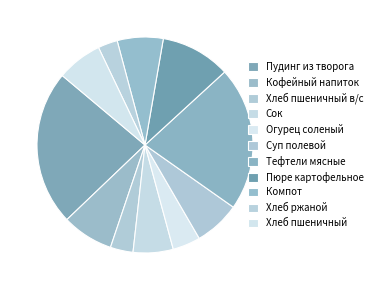

Is there any slice that represents more than half of the pie?

No